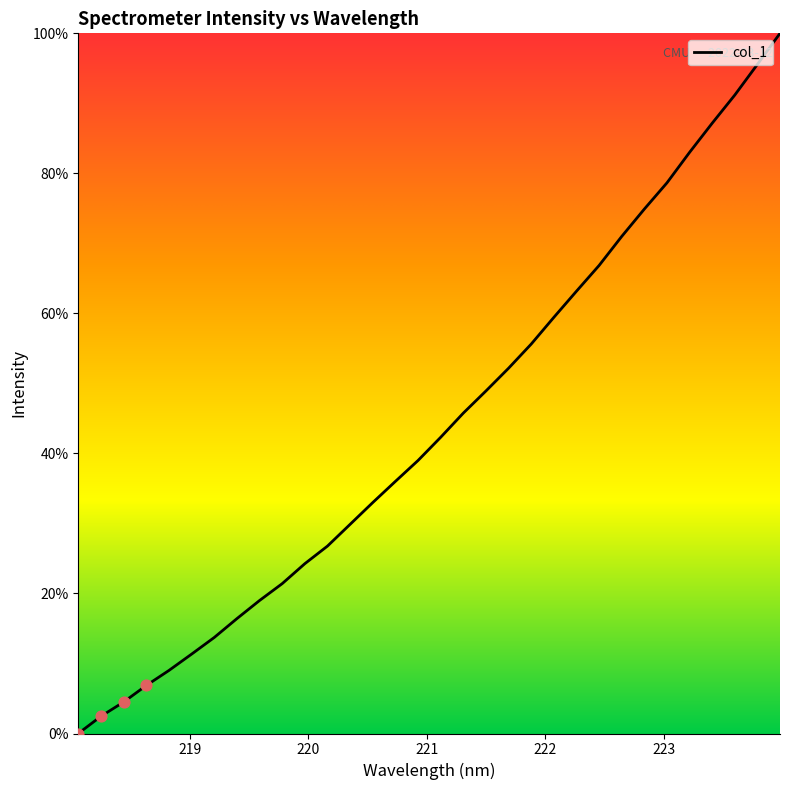

What is the difference between the maximum and minimum values?

100.0